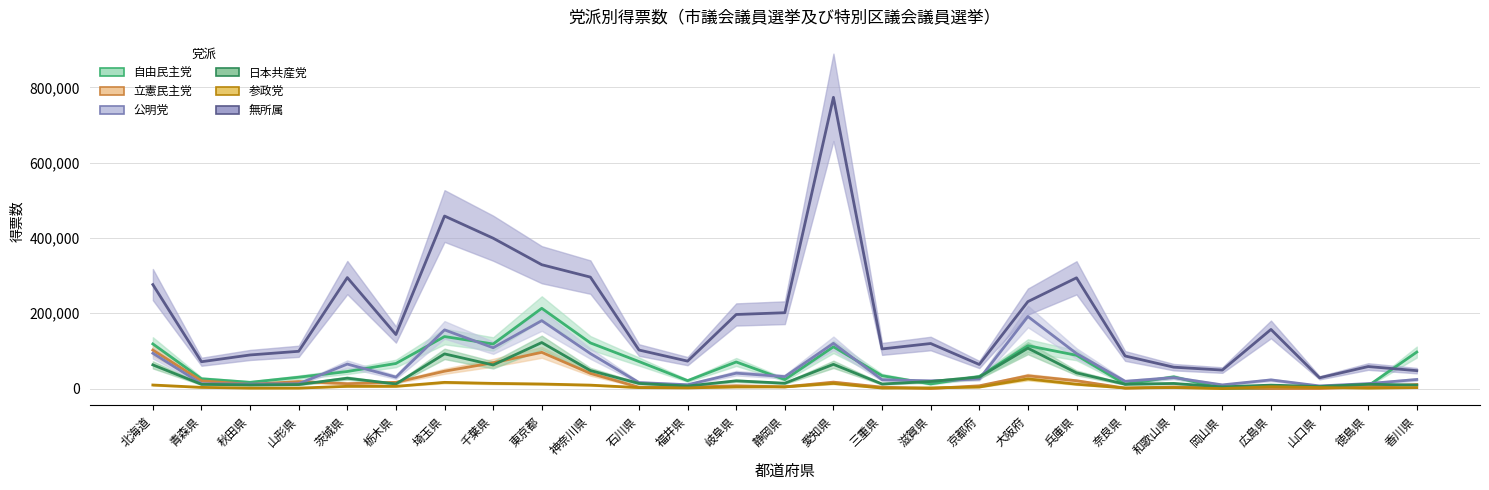

How many values in the 自由民主党 series exceed 34106?

13